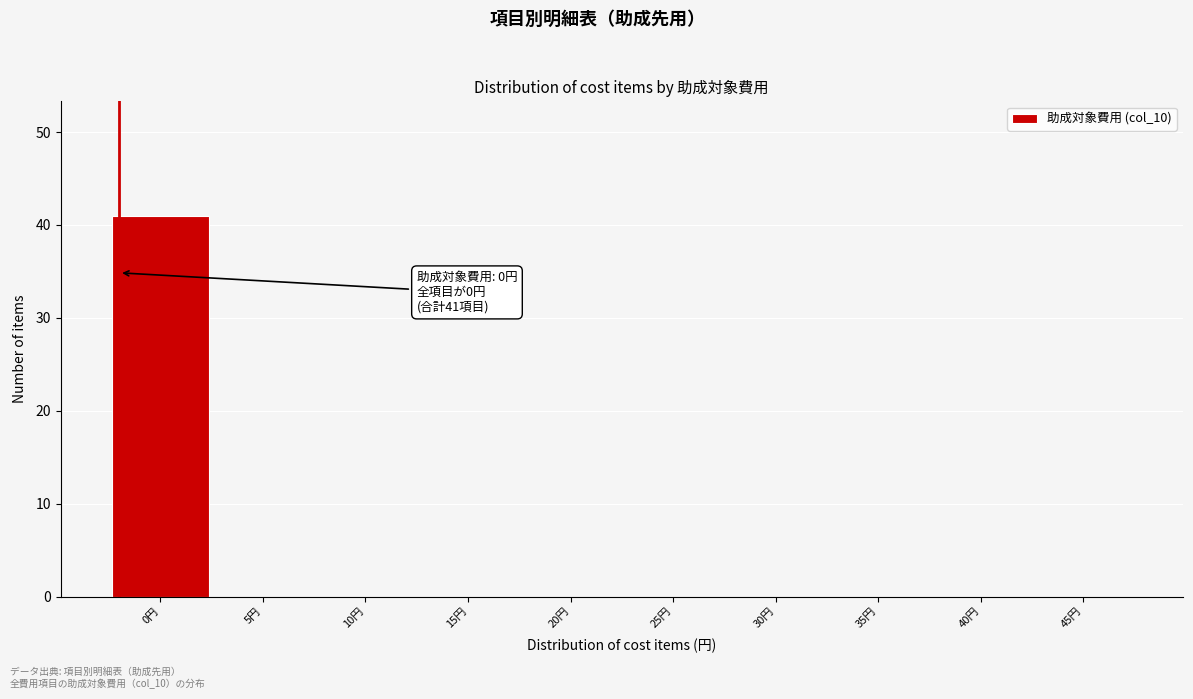

Reading left to right, extract all data points from this chart.

0円=41	5円=0	10円=0	15円=0	20円=0	25円=0	30円=0	35円=0	40円=0	45円=0